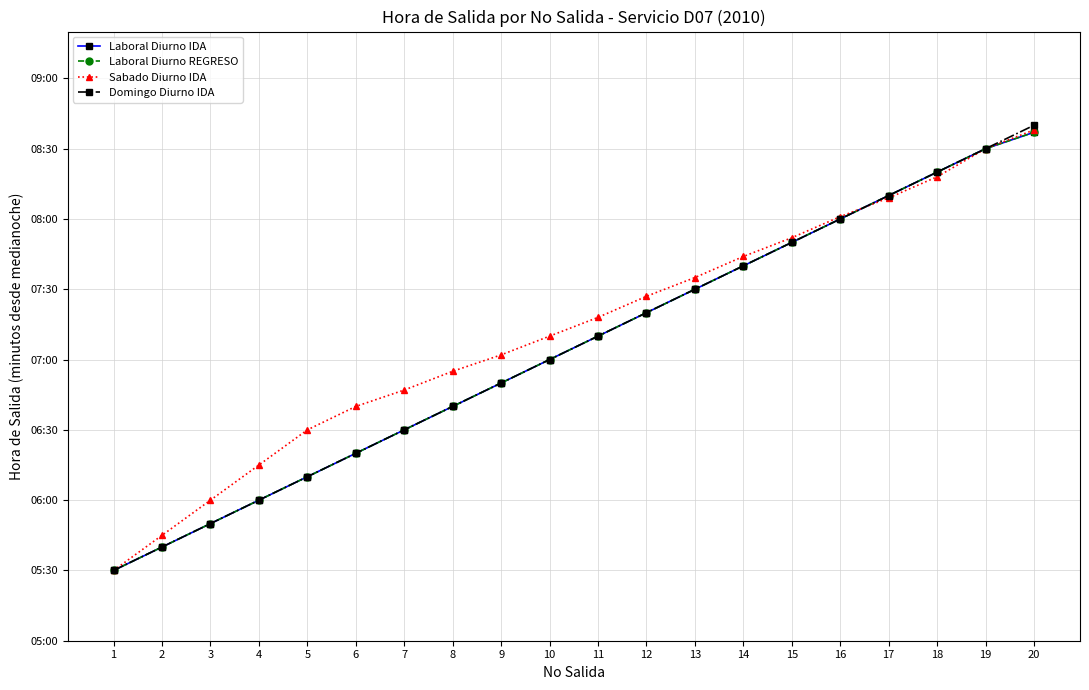

True or false: Laboral Diurno REGRESO has a value of 490 at 17.

True